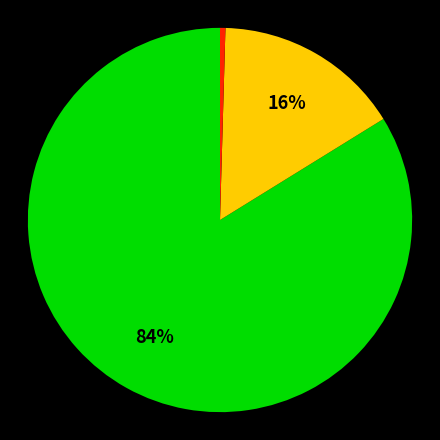

Is there any slice that represents more than half of the pie?

Yes